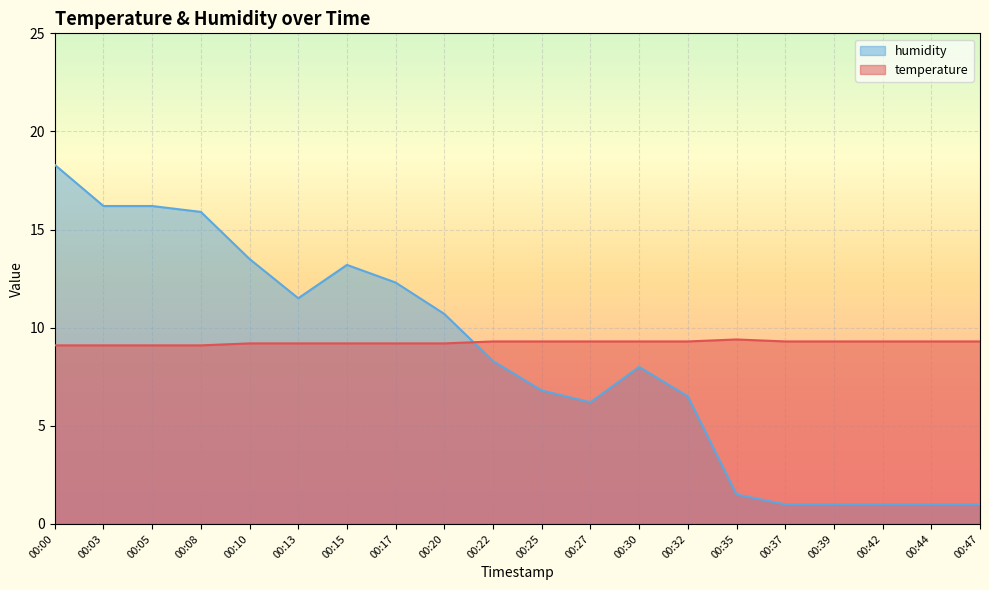

True or false: temperature has more than 0 points higher than both neighbors.

True